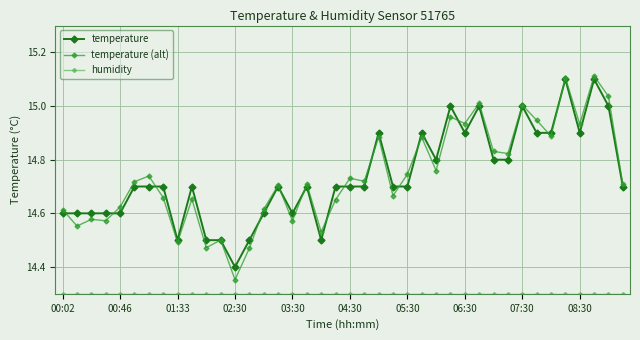

What is the difference between the maximum and second lowest values in the temperature (alt) series?

0.6